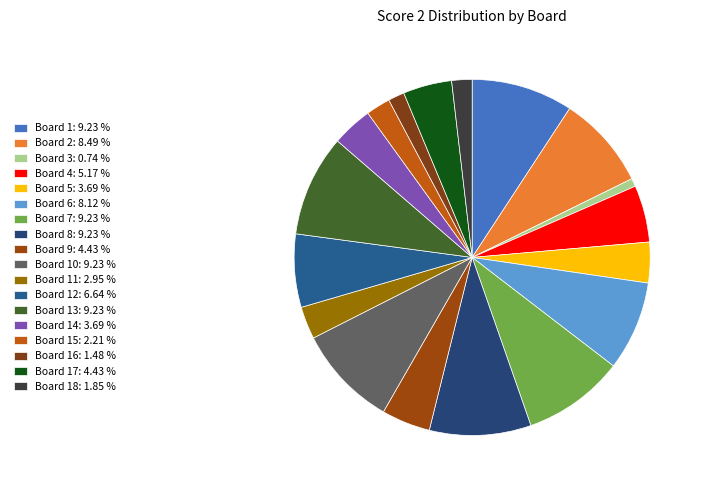

How many slices are in this pie chart?

18